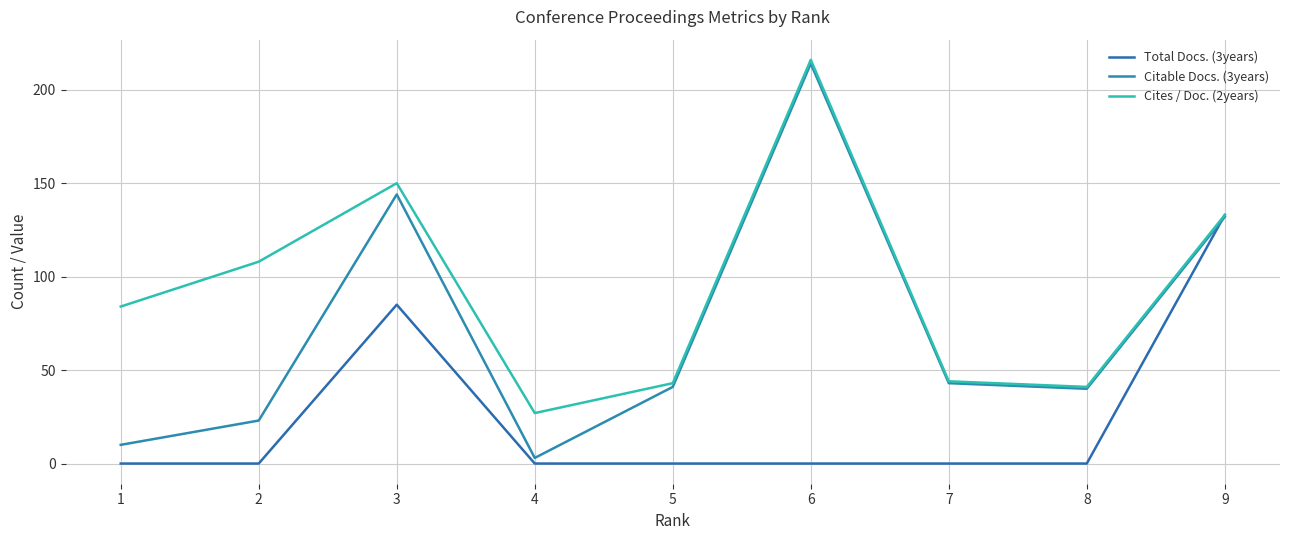

What are all the series names shown in the legend?

Total Docs. (3years), Citable Docs. (3years), Cites / Doc. (2years)